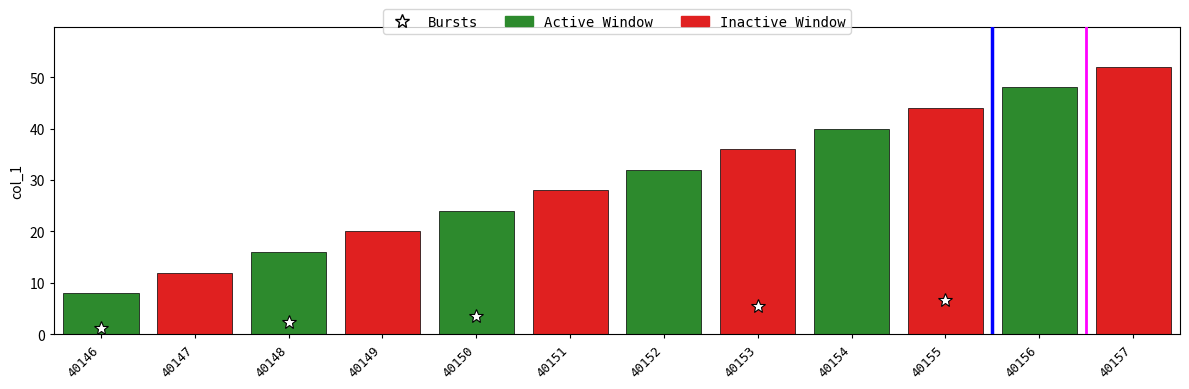

What is the ratio of the value at 40147 to the value at 40151?

0.4